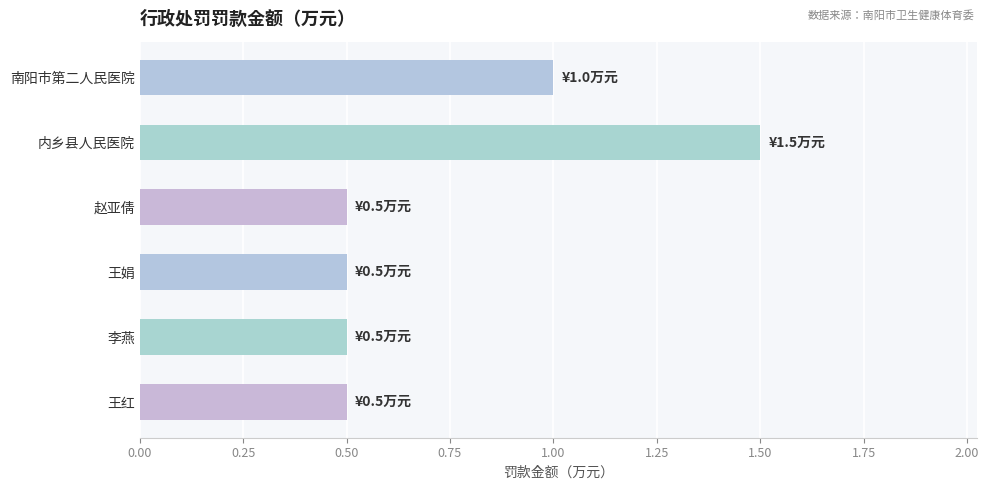

What position from the top is 王红?

6